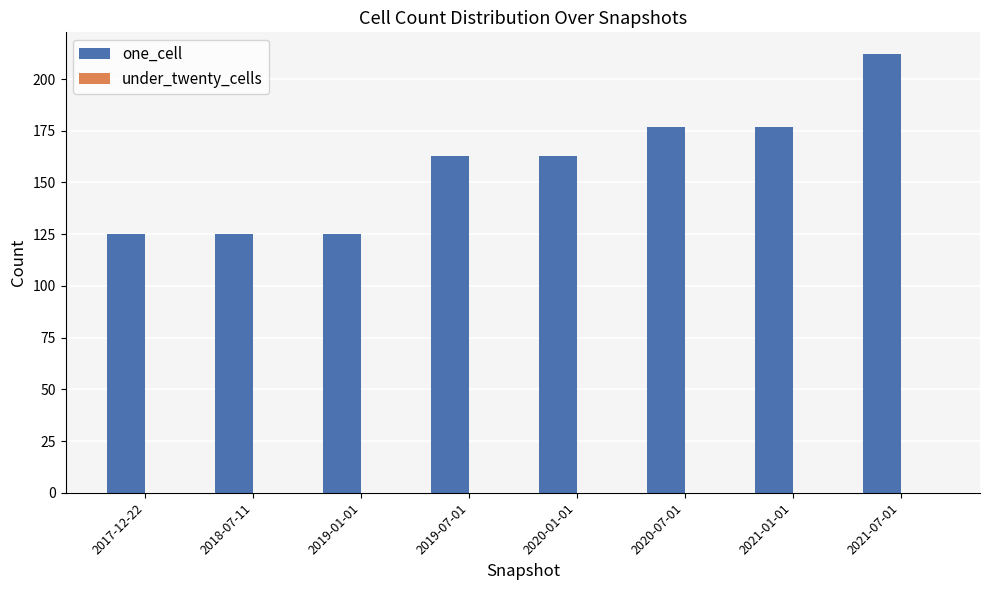

Approximately how many times larger is the value at 2021-07-01 compared to 2018-07-11?

1.7